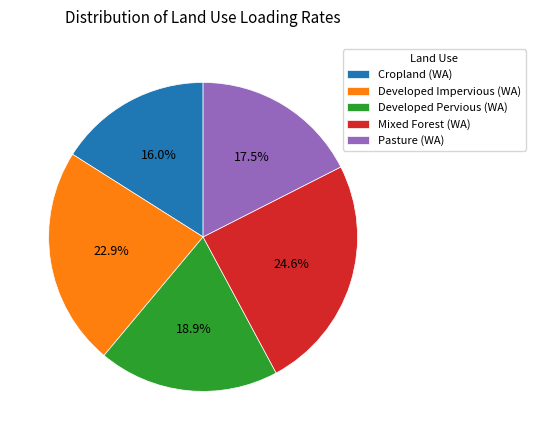

What is the total percentage of Cropland (WA) and Developed Pervious (WA)?

34.9%